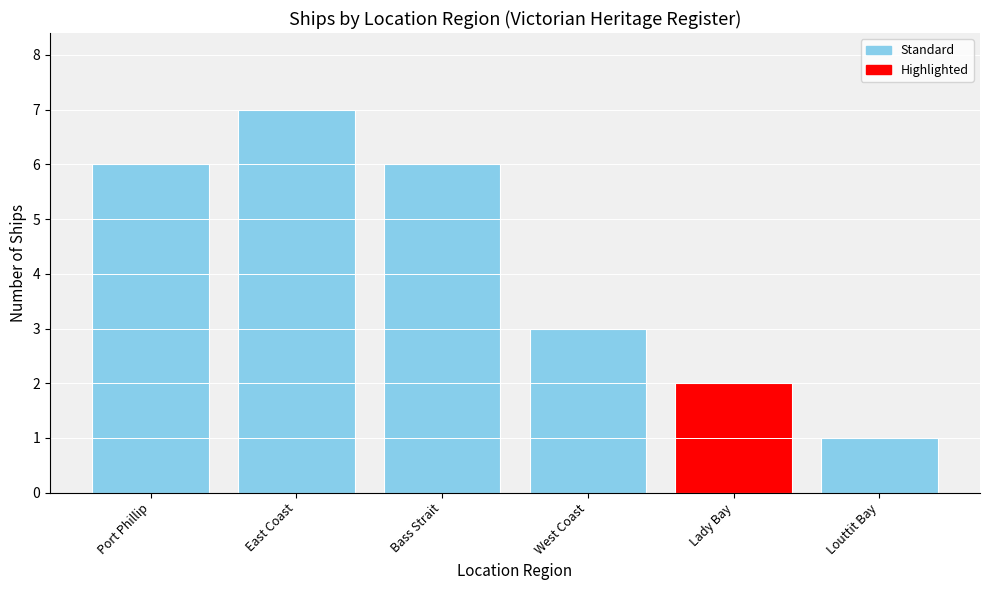

What is the label of the 3rd bar from the right?

West Coast